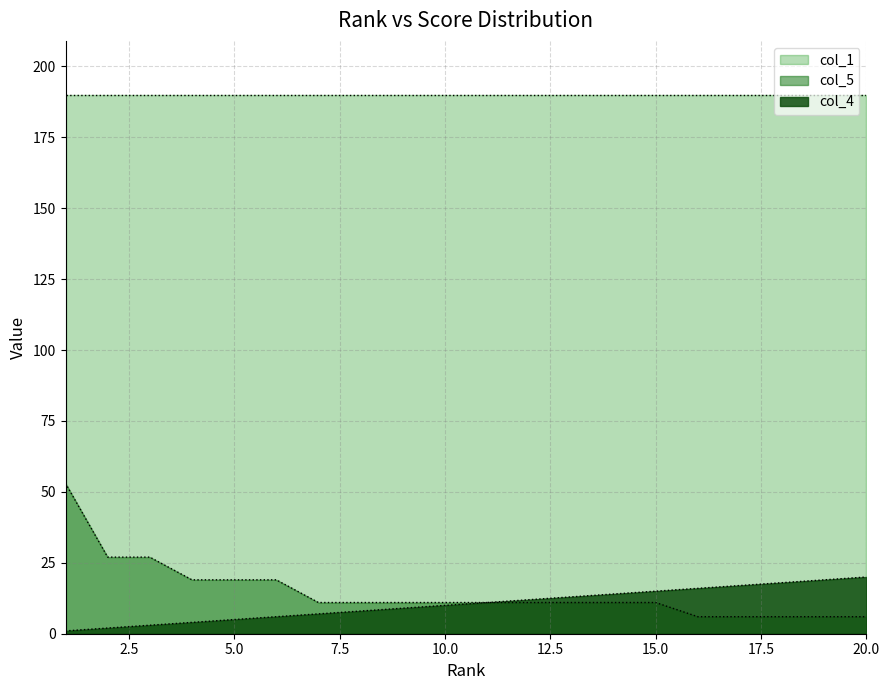

Where is col_4 nearest to the value 10?

10